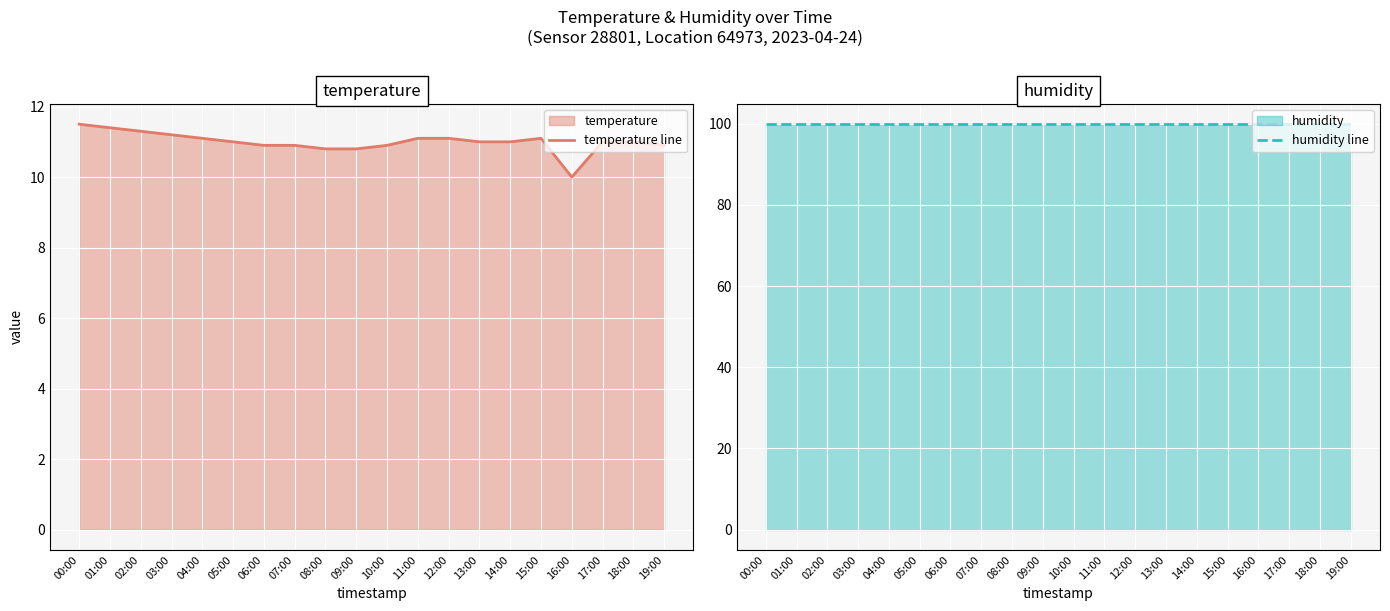

Is it true that temperature line equals 2.9 at 11:00?

False